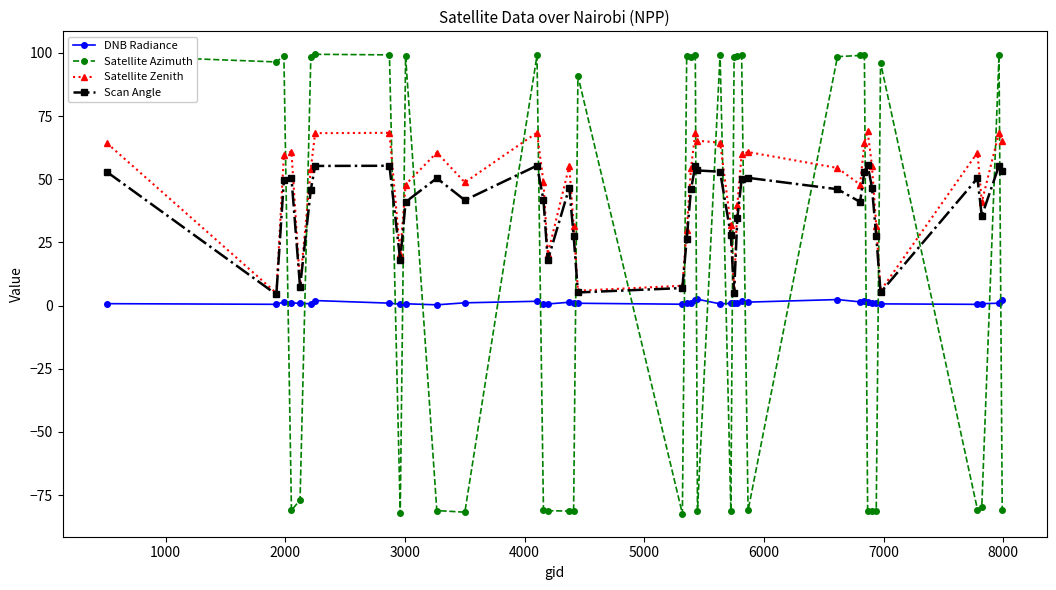

Rank the series by their average value, from lowest to highest.

DNB Radiance, Satellite Azimuth, Scan Angle, Satellite Zenith